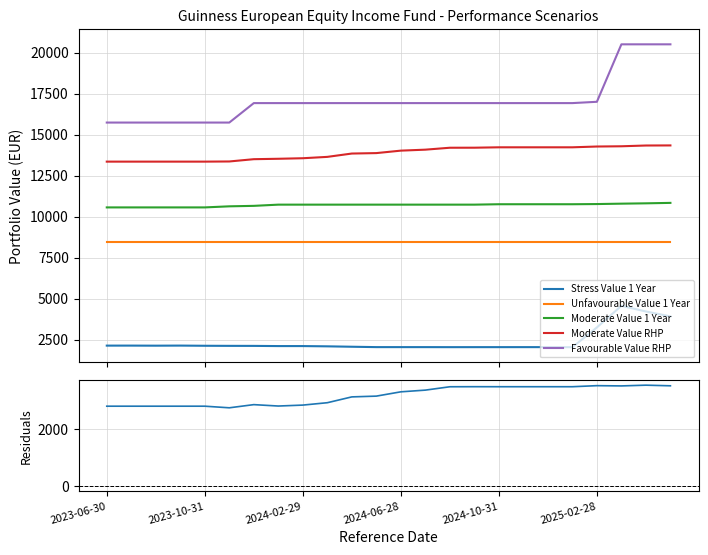

How many lines are shown in the chart?

6